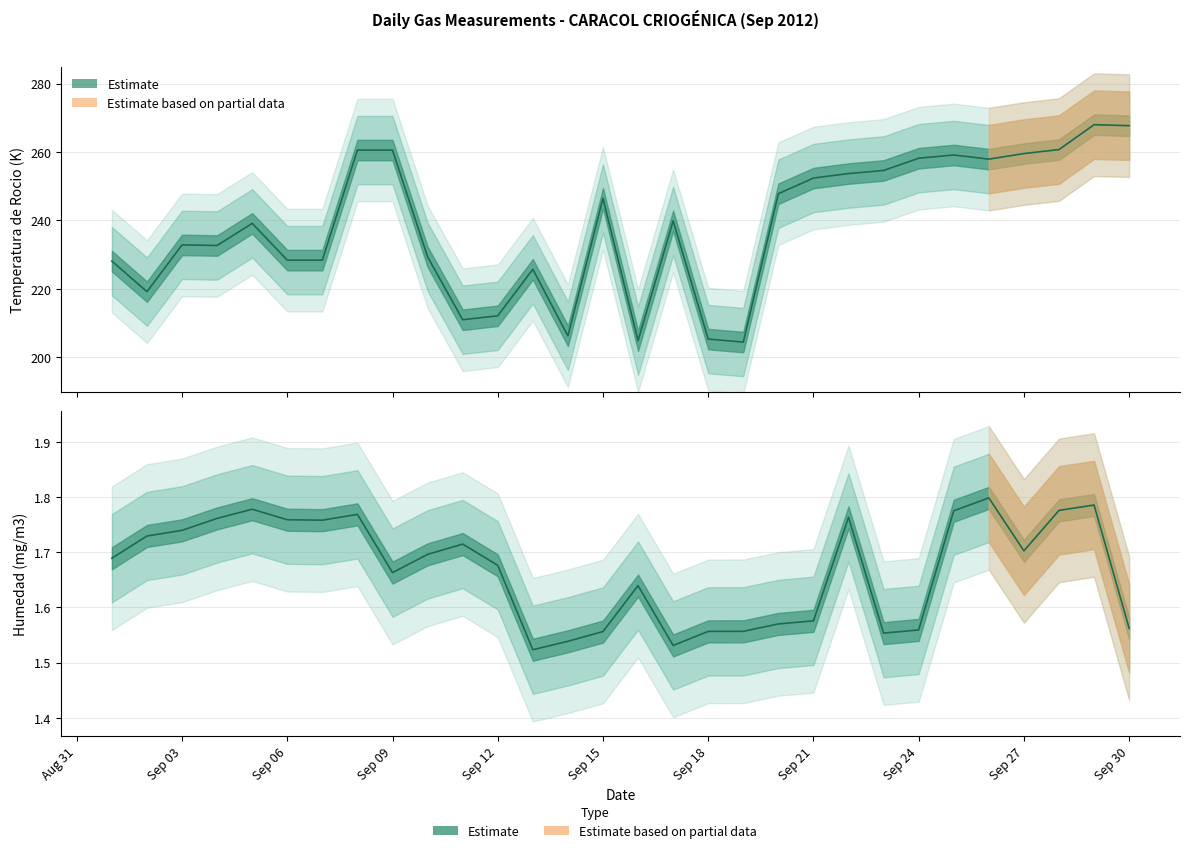

True or false: Temperatura de Rocio (K) and Humedad (mg/m3) intersect in this chart.

False